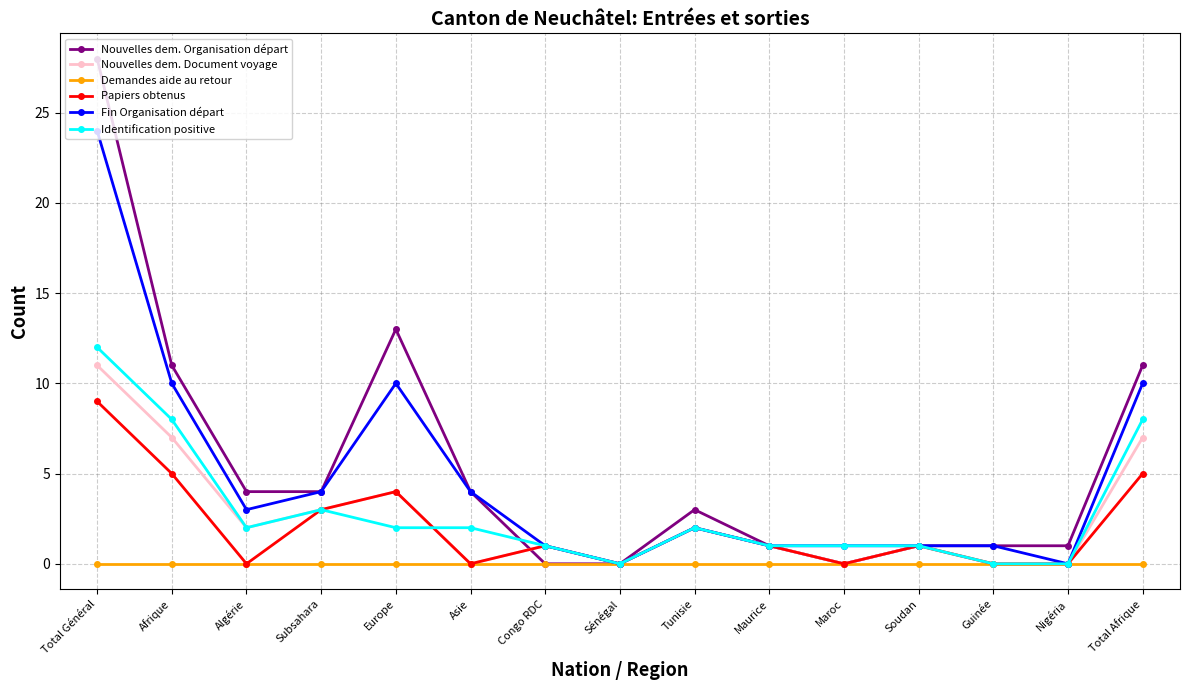

The Papiers obtenus series shows 5 at Sénégal. True or false?

False